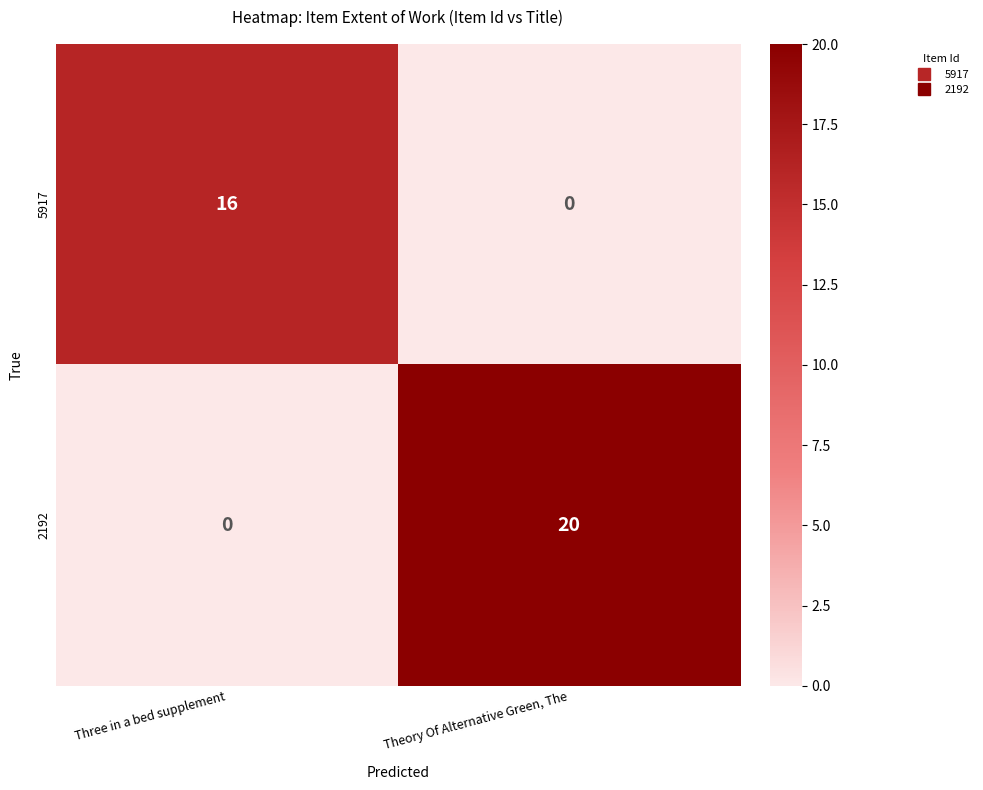

Which series has the largest total across all categories?

2192